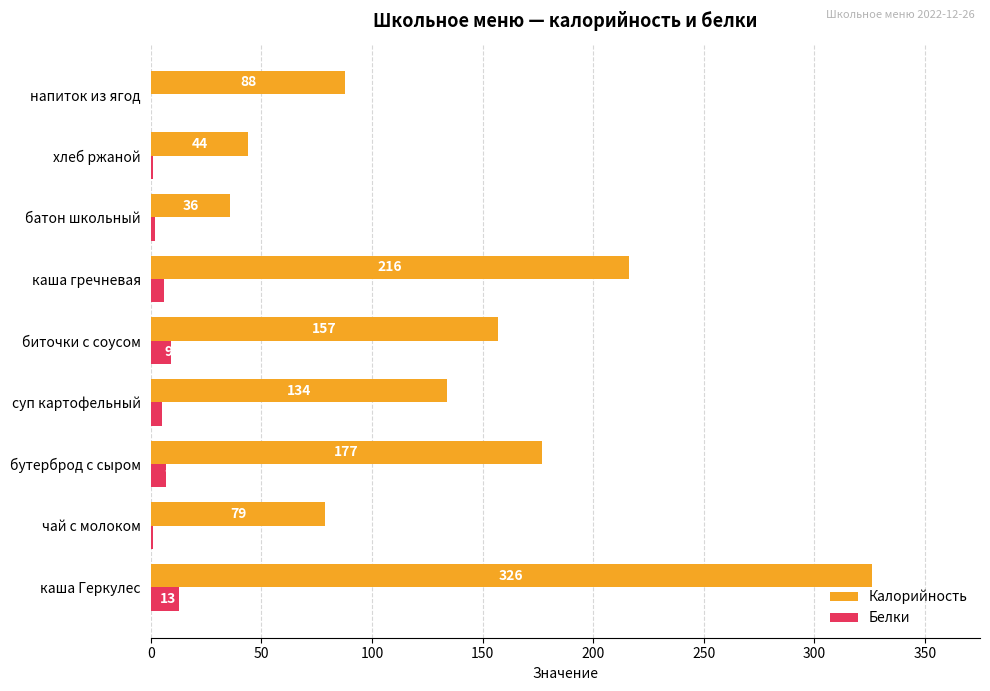

What is the sum of the Белки values at напиток из ягод and биточки с соусом?

9